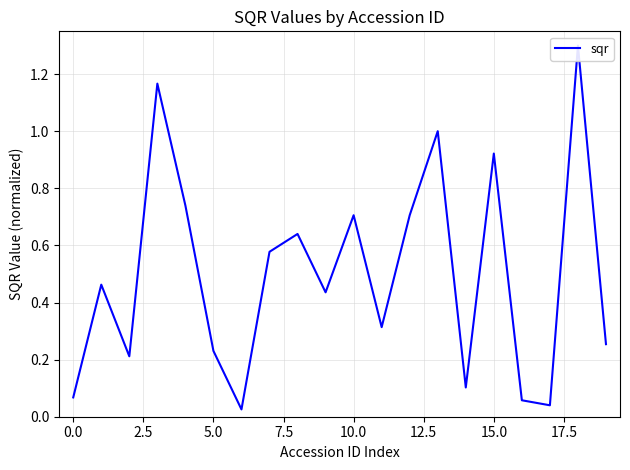

Reading left to right, extract all data points from this chart.

0.1	0.5	0.2	1.2	0.7	0.2	0.0	0.6	0.6	0.4	0.7	0.3	0.7	1.0	0.1	0.9	0.1	0.0	1.3	0.3